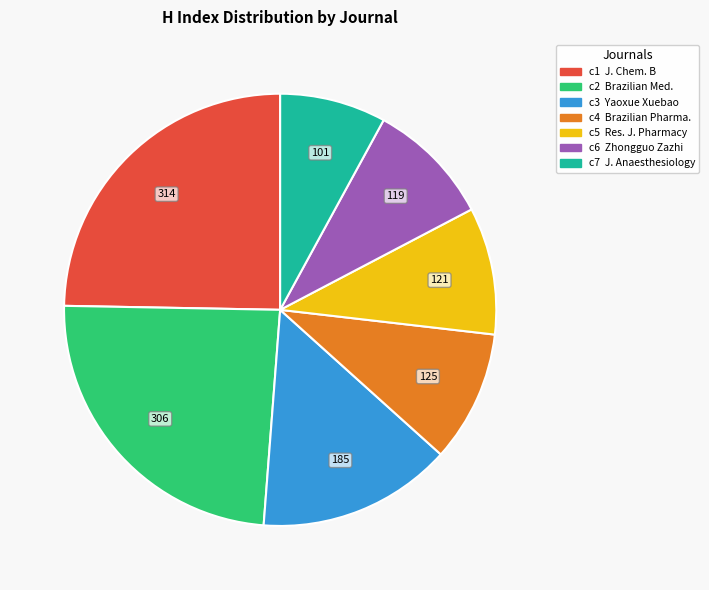

Is there a majority slice in this chart?

No